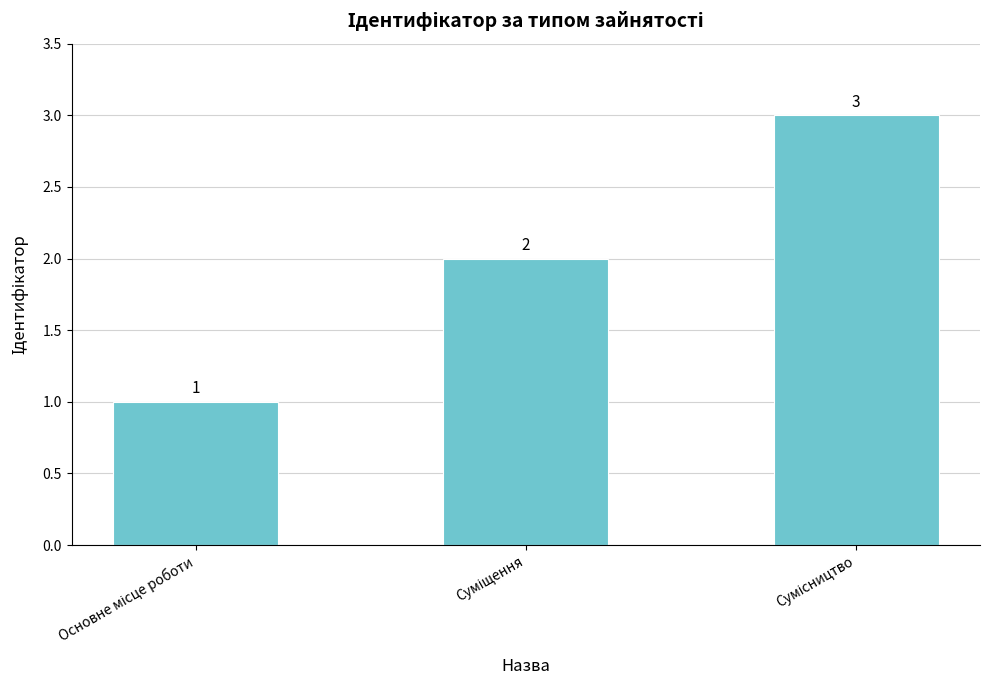

What is the maximum value shown in the chart?

3